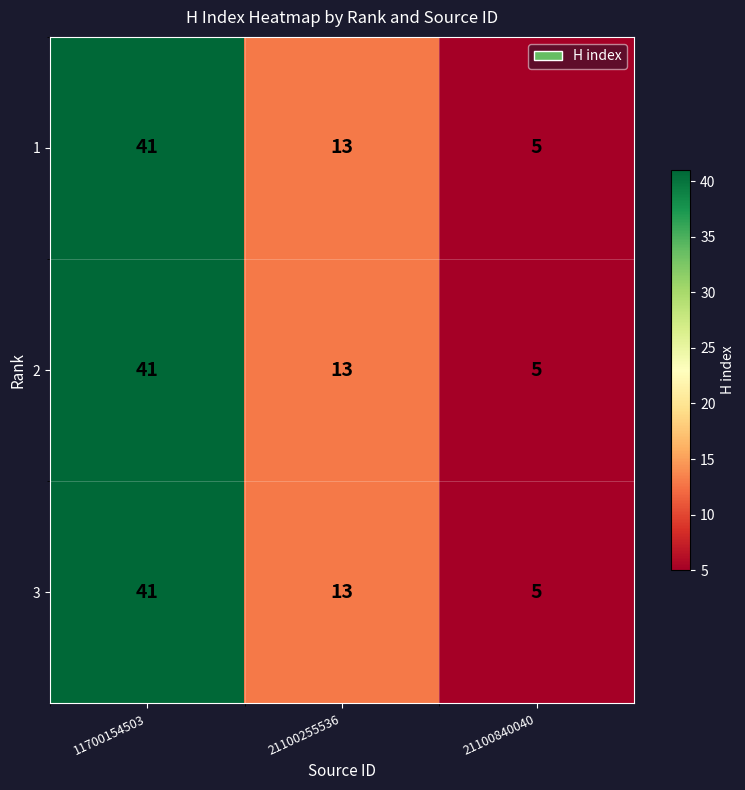

Is it true that 3 equals 5 at 21100840040?

True